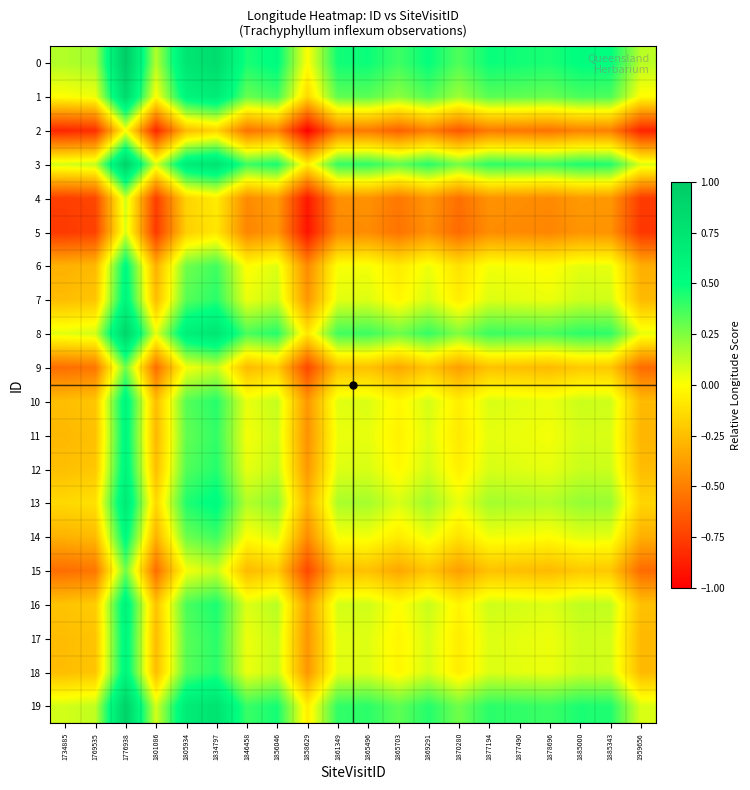

Reading left to right, extract all data points from this chart.

0: 1734885=0.2	1769535=0.2	1776938=1.0	1801086=0.1	1805934=0.7	1834797=0.8	1846458=0.5	1856046=0.5	1858629=0.0	1861349=0.5	1865496=0.5	1865703=0.4	1869291=0.5	1870280=0.3	1877194=0.5	1877490=0.5	1878696=0.4	1885000=0.5	1885343=0.5	1959656=0.1
1: 1734885=0.0	1769535=0.0	1776938=0.8	1801086=-0.0	1805934=0.6	1834797=0.7	1846458=0.3	1856046=0.4	1858629=-0.2	1861349=0.3	1865496=0.3	1865703=0.2	1869291=0.3	1870280=0.2	1877194=0.3	1877490=0.3	1878696=0.3	1885000=0.4	1885343=0.3	1959656=-0.0
2: 1734885=-0.8	1769535=-0.8	1776938=0.0	1801086=-0.9	1805934=-0.3	1834797=-0.2	1846458=-0.5	1856046=-0.5	1858629=-1.0	1861349=-0.5	1865496=-0.5	1865703=-0.6	1869291=-0.5	1870280=-0.7	1877194=-0.5	1877490=-0.5	1878696=-0.6	1885000=-0.5	1885343=-0.5	1959656=-0.9
3: 1734885=0.1	1769535=0.1	1776938=0.9	1801086=0.1	1805934=0.7	1834797=0.8	1846458=0.4	1856046=0.5	1858629=-0.1	1861349=0.4	1865496=0.4	1865703=0.3	1869291=0.4	1870280=0.3	1877194=0.4	1877490=0.4	1878696=0.4	1885000=0.4	1885343=0.4	1959656=0.1
4: 1734885=-0.8	1769535=-0.7	1776938=0.1	1801086=-0.8	1805934=-0.2	1834797=-0.1	1846458=-0.5	1856046=-0.4	1858629=-0.9	1861349=-0.4	1865496=-0.4	1865703=-0.5	1869291=-0.4	1870280=-0.6	1877194=-0.4	1877490=-0.4	1878696=-0.5	1885000=-0.4	1885343=-0.4	1959656=-0.8
5: 1734885=-0.8	1769535=-0.7	1776938=0.1	1801086=-0.8	1805934=-0.2	1834797=-0.1	1846458=-0.5	1856046=-0.4	1858629=-0.9	1861349=-0.5	1865496=-0.4	1865703=-0.5	1869291=-0.4	1870280=-0.6	1877194=-0.4	1877490=-0.5	1878696=-0.5	1885000=-0.4	1885343=-0.4	1959656=-0.8
6: 1734885=-0.3	1769535=-0.3	1776938=0.5	1801086=-0.3	1805934=0.3	1834797=0.4	1846458=-0.0	1856046=0.1	1858629=-0.5	1861349=0.0	1865496=0.0	1865703=-0.1	1869291=0.0	1870280=-0.1	1877194=0.0	1877490=0.0	1878696=-0.0	1885000=0.1	1885343=0.0	1959656=-0.3
7: 1734885=-0.3	1769535=-0.2	1776938=0.6	1801086=-0.3	1805934=0.3	1834797=0.4	1846458=0.0	1856046=0.1	1858629=-0.4	1861349=0.1	1865496=0.1	1865703=-0.0	1869291=0.1	1870280=-0.1	1877194=0.1	1877490=0.1	1878696=0.0	1885000=0.1	1885343=0.1	1959656=-0.3
8: 1734885=0.1	1769535=0.1	1776938=0.9	1801086=0.1	1805934=0.6	1834797=0.7	1846458=0.4	1856046=0.4	1858629=-0.1	1861349=0.4	1865496=0.4	1865703=0.3	1869291=0.4	1870280=0.2	1877194=0.4	1877490=0.4	1878696=0.4	1885000=0.4	1885343=0.4	1959656=0.0
9: 1734885=-0.6	1769535=-0.5	1776938=0.3	1801086=-0.6	1805934=0.0	1834797=0.1	1846458=-0.3	1856046=-0.2	1858629=-0.7	1861349=-0.3	1865496=-0.2	1865703=-0.3	1869291=-0.2	1870280=-0.4	1877194=-0.2	1877490=-0.3	1878696=-0.3	1885000=-0.2	1885343=-0.2	1959656=-0.6
10: 1734885=-0.3	1769535=-0.2	1776938=0.6	1801086=-0.3	1805934=0.3	1834797=0.4	1846458=0.0	1856046=0.1	1858629=-0.4	1861349=0.1	1865496=0.1	1865703=-0.0	1869291=0.1	1870280=-0.1	1877194=0.1	1877490=0.1	1878696=0.0	1885000=0.1	1885343=0.1	1959656=-0.3
11: 1734885=-0.3	1769535=-0.2	1776938=0.6	1801086=-0.3	1805934=0.3	1834797=0.4	1846458=0.0	1856046=0.1	1858629=-0.4	1861349=0.0	1865496=0.0	1865703=-0.1	1869291=0.1	1870280=-0.1	1877194=0.1	1877490=0.0	1878696=0.0	1885000=0.1	1885343=0.1	1959656=-0.3
12: 1734885=-0.2	1769535=-0.2	1776938=0.6	1801086=-0.3	1805934=0.3	1834797=0.4	1846458=0.0	1856046=0.1	1858629=-0.4	1861349=0.1	1865496=0.1	1865703=-0.0	1869291=0.1	1870280=-0.1	1877194=0.1	1877490=0.1	1878696=0.0	1885000=0.1	1885343=0.1	1959656=-0.3
13: 1734885=-0.1	1769535=-0.1	1776938=0.7	1801086=-0.2	1805934=0.4	1834797=0.5	1846458=0.1	1856046=0.2	1858629=-0.3	1861349=0.2	1865496=0.2	1865703=0.1	1869291=0.2	1870280=0.0	1877194=0.2	1877490=0.2	1878696=0.1	1885000=0.2	1885343=0.2	1959656=-0.2
14: 1734885=-0.3	1769535=-0.3	1776938=0.5	1801086=-0.3	1805934=0.3	1834797=0.4	1846458=-0.0	1856046=0.1	1858629=-0.5	1861349=0.0	1865496=0.0	1865703=-0.1	1869291=0.0	1870280=-0.1	1877194=0.0	1877490=0.0	1878696=-0.0	1885000=0.1	1885343=0.1	1959656=-0.3
15: 1734885=-0.6	1769535=-0.5	1776938=0.3	1801086=-0.6	1805934=0.0	1834797=0.1	1846458=-0.3	1856046=-0.2	1858629=-0.7	1861349=-0.3	1865496=-0.2	1865703=-0.3	1869291=-0.2	1870280=-0.4	1877194=-0.2	1877490=-0.3	1878696=-0.3	1885000=-0.2	1885343=-0.2	1959656=-0.6
16: 1734885=-0.2	1769535=-0.2	1776938=0.6	1801086=-0.2	1805934=0.4	1834797=0.4	1846458=0.1	1856046=0.1	1858629=-0.4	1861349=0.1	1865496=0.1	1865703=-0.0	1869291=0.1	1870280=-0.0	1877194=0.1	1877490=0.1	1878696=0.1	1885000=0.1	1885343=0.1	1959656=-0.2
17: 1734885=-0.3	1769535=-0.2	1776938=0.6	1801086=-0.3	1805934=0.3	1834797=0.4	1846458=0.0	1856046=0.1	1858629=-0.4	1861349=0.1	1865496=0.1	1865703=-0.0	1869291=0.1	1870280=-0.1	1877194=0.1	1877490=0.1	1878696=0.0	1885000=0.1	1885343=0.1	1959656=-0.3
18: 1734885=-0.3	1769535=-0.2	1776938=0.6	1801086=-0.3	1805934=0.3	1834797=0.4	1846458=0.0	1856046=0.1	1858629=-0.4	1861349=0.1	1865496=0.1	1865703=-0.0	1869291=0.1	1870280=-0.1	1877194=0.1	1877490=0.1	1878696=0.0	1885000=0.1	1885343=0.1	1959656=-0.3
19: 1734885=0.1	1769535=0.1	1776938=0.9	1801086=0.1	1805934=0.7	1834797=0.8	1846458=0.4	1856046=0.5	1858629=-0.1	1861349=0.4	1865496=0.4	1865703=0.3	1869291=0.4	1870280=0.3	1877194=0.4	1877490=0.4	1878696=0.4	1885000=0.4	1885343=0.4	1959656=0.1